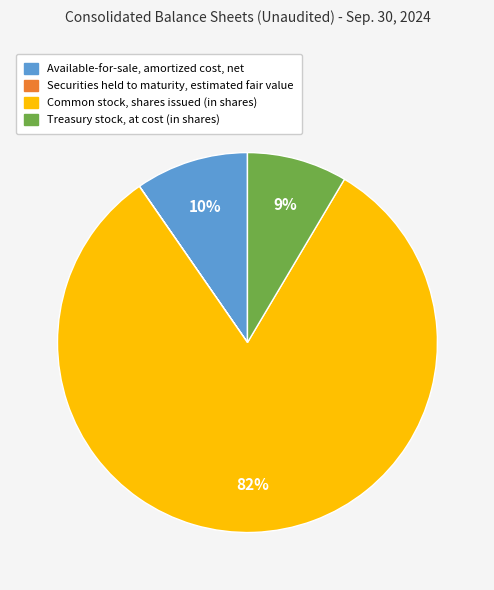

Between Common stock, shares issued (in shares) and Treasury stock, at cost (in shares), which is larger?

Common stock, shares issued (in shares)